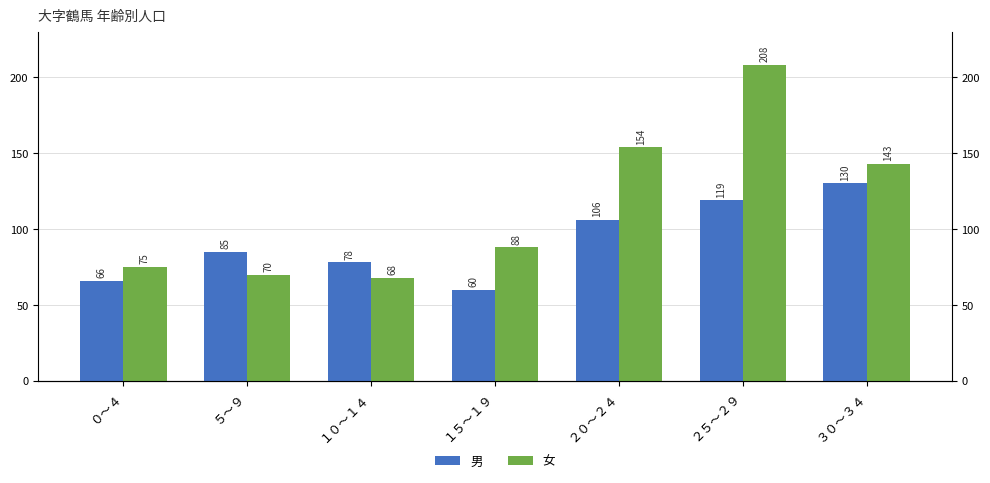

Reading left to right, extract all data points from this chart.

男: 66	85	78	60	106	119	130
女: 75	70	68	88	154	208	143